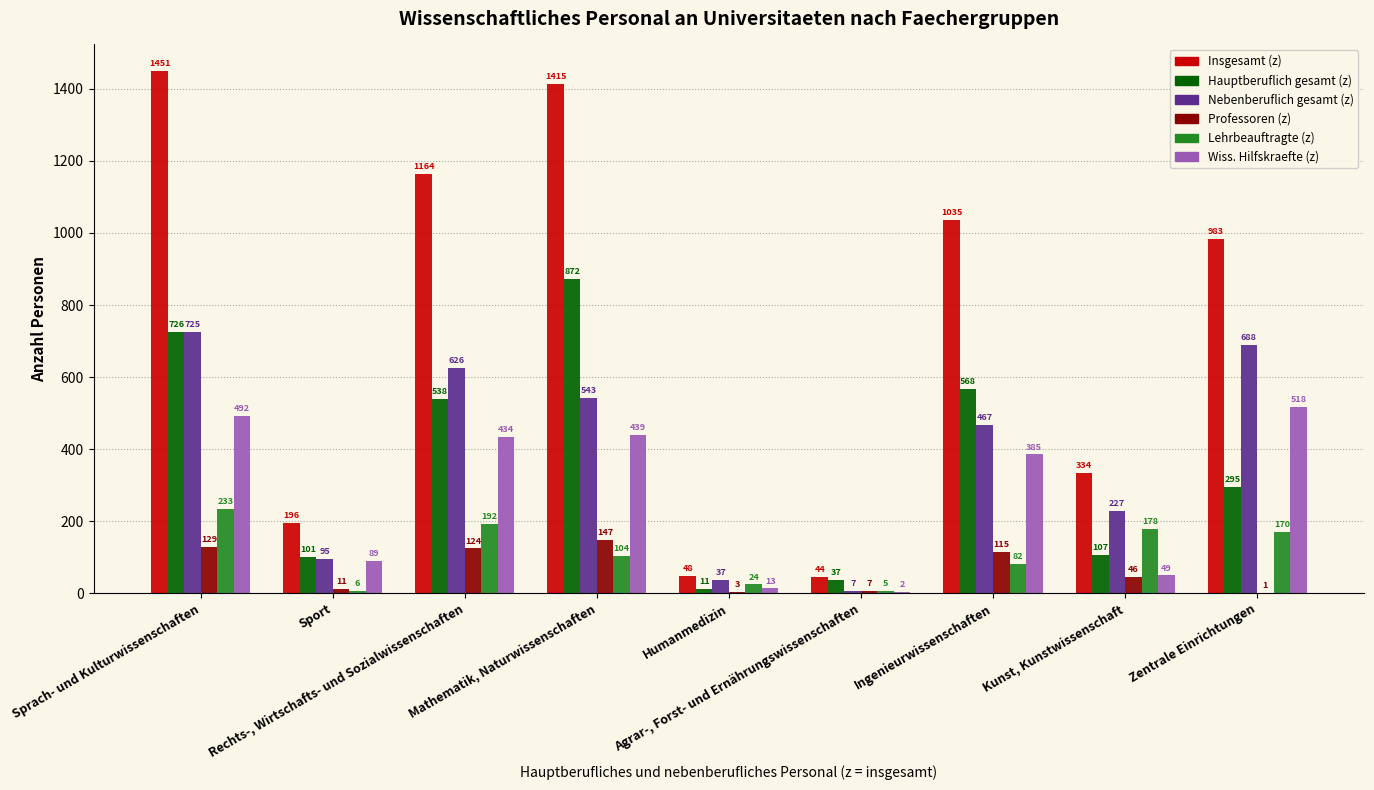

Are the bars grouped side by side (vs. stacked)?

Yes